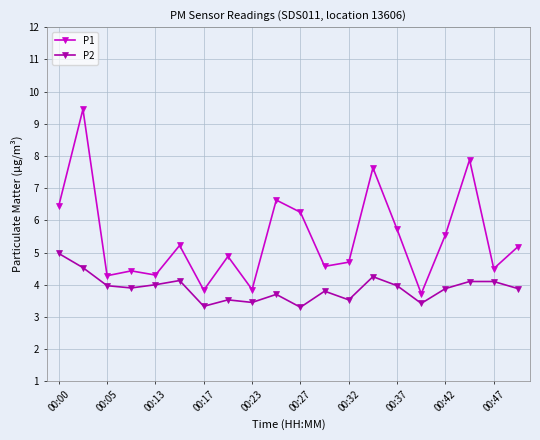

True or false: P2 and P1 intersect in this chart.

False